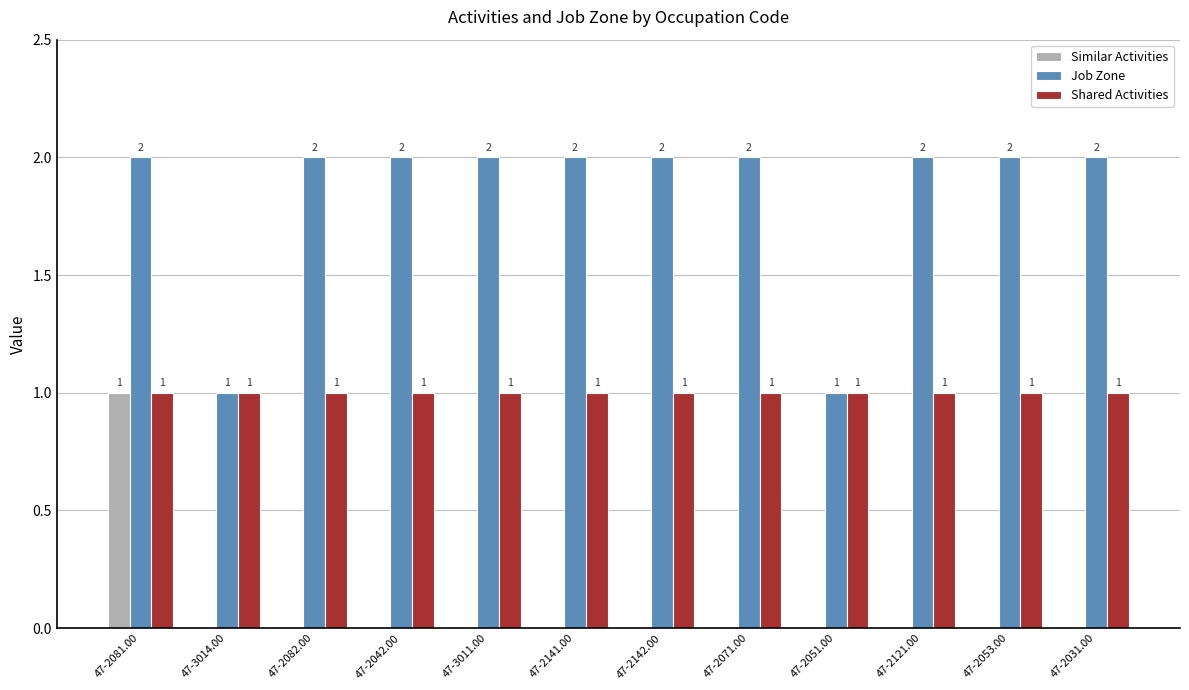

The Similar Activities series shows -1 at 47-2042.00. True or false?

False